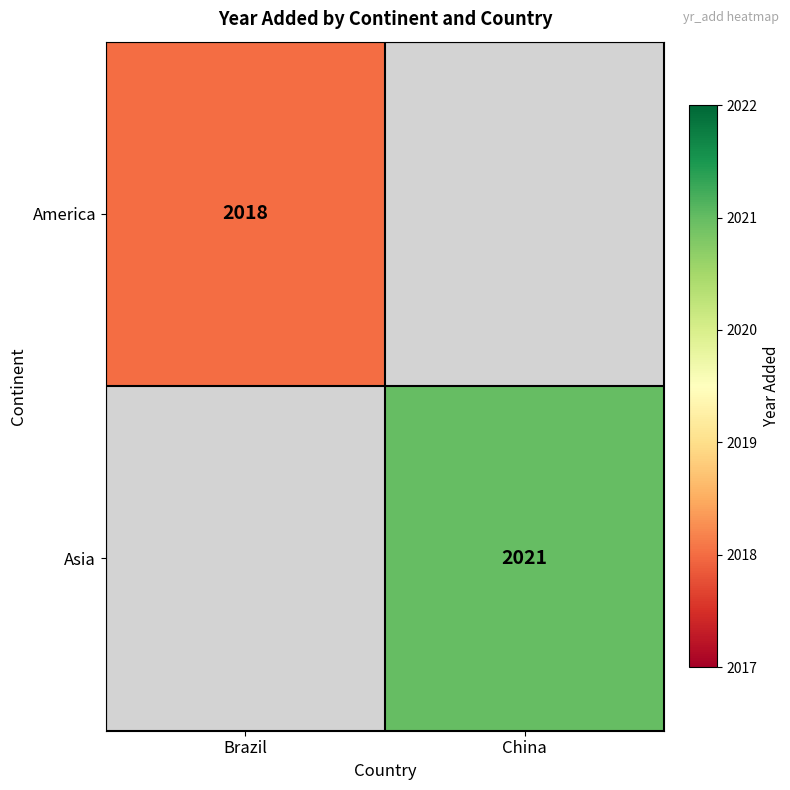

The value of America at Brazil is 3078. True or false?

False